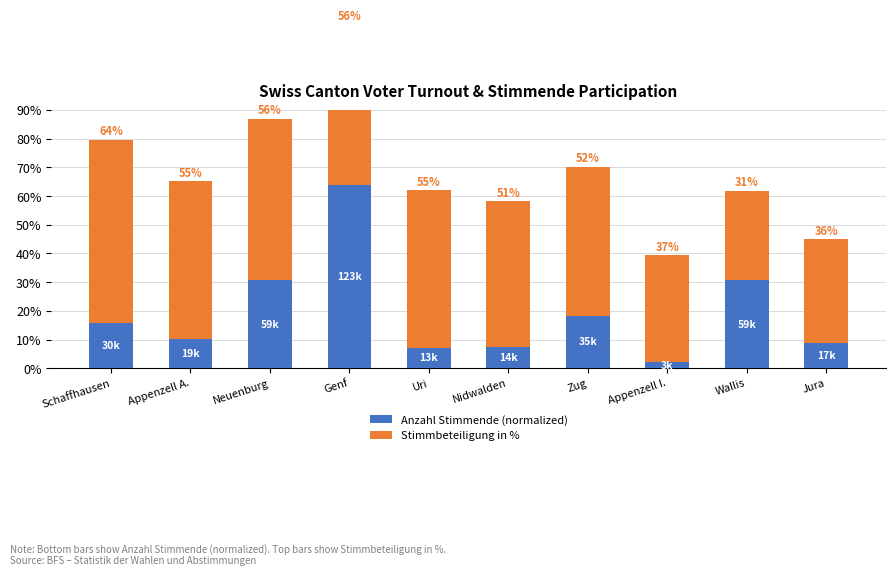

How many groups of bars are there?

10